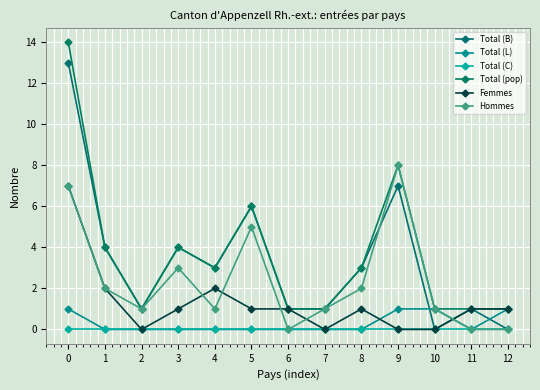

What is the difference between the Hommes values at 5 and 3?

2